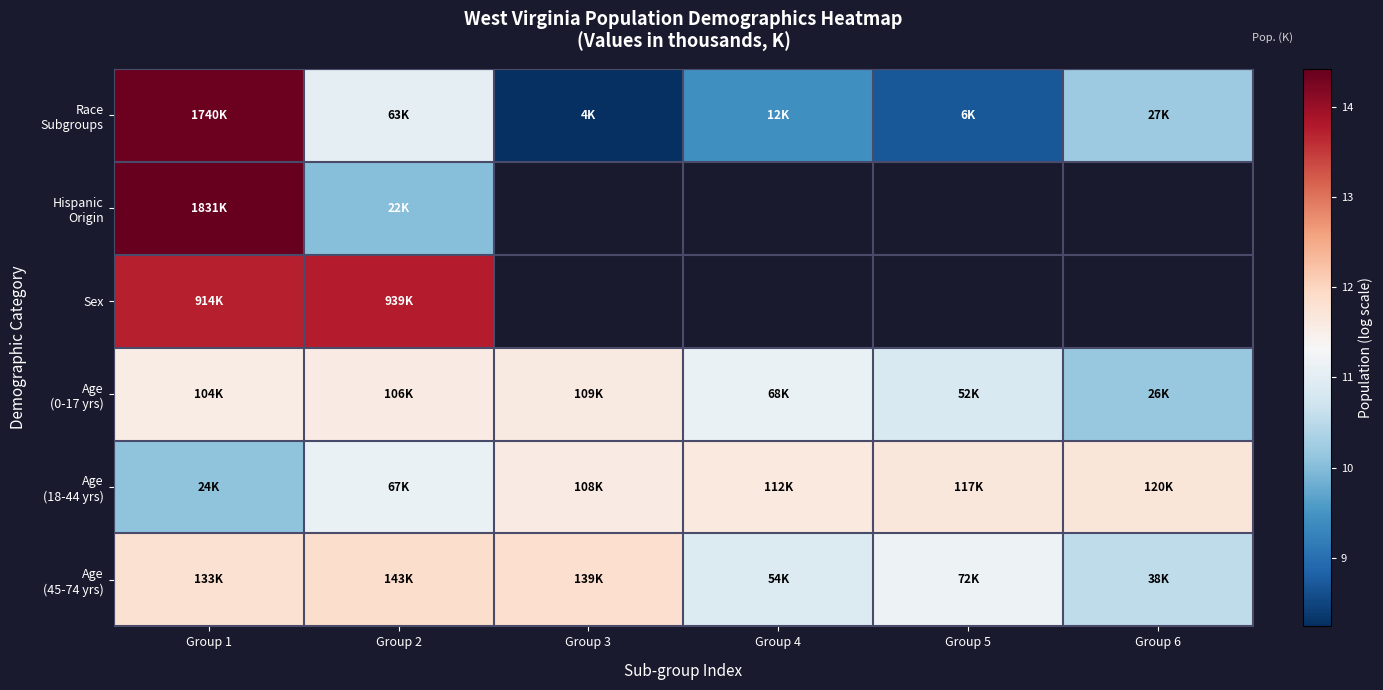

Which has a higher value, Group 2 or Group 1?

Group 1